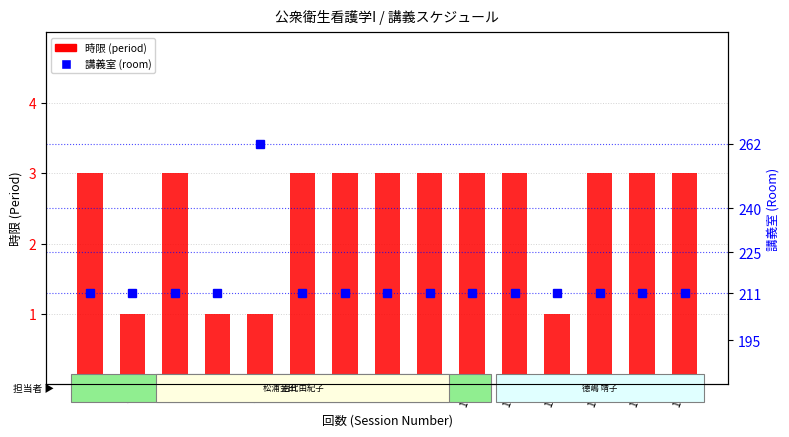

What is the sum of all 講義室 (room) values?

3216